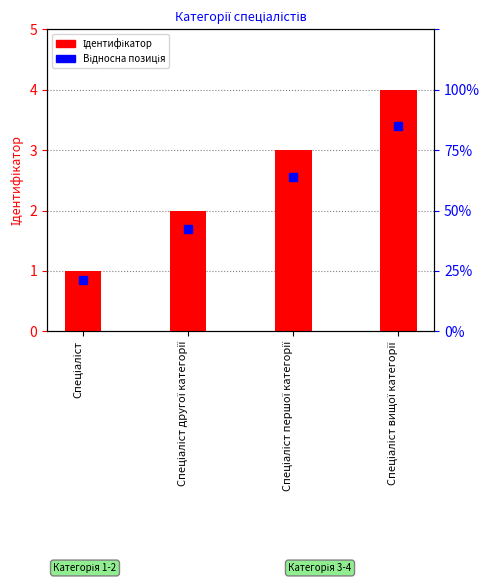

How many bars are there in total?

4